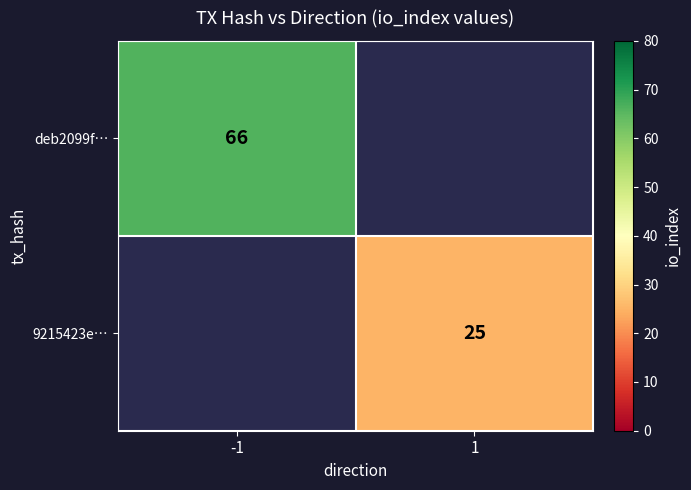

True or false: 9215423e… has a value of 12 at 1.

False